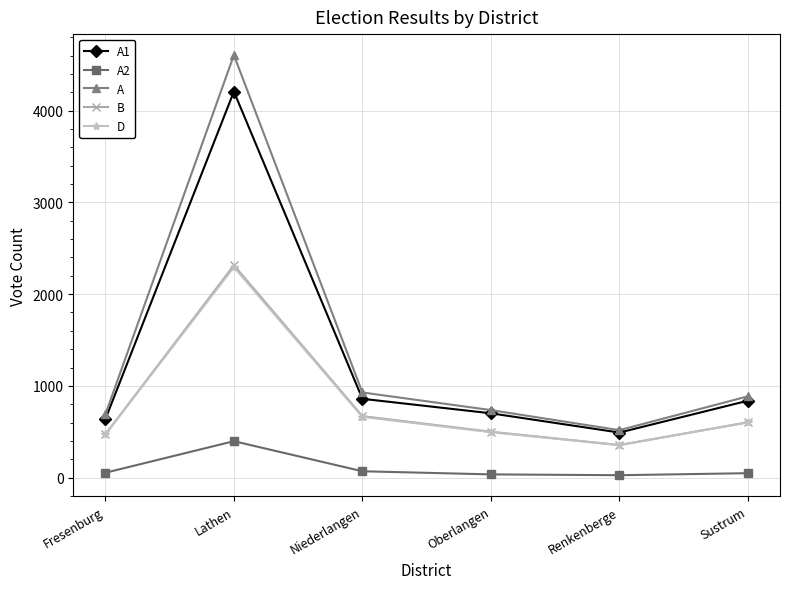

True or false: B and A intersect in this chart.

False